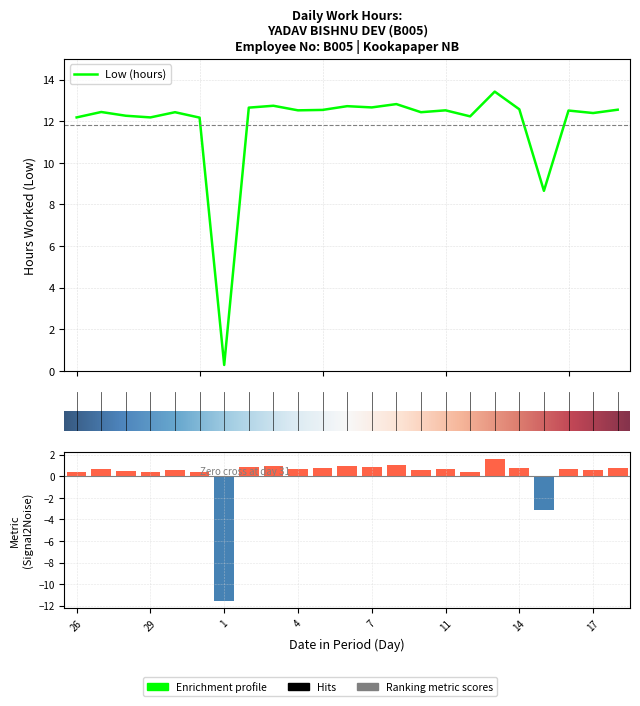

List the labels in order of value, smallest first.

1, 15, 31, 26, 29, 12, 28, 17, 30, 10, 27, 16, 4, 11, 5, 18, 14, 2, 7, 6, 3, 9, 13